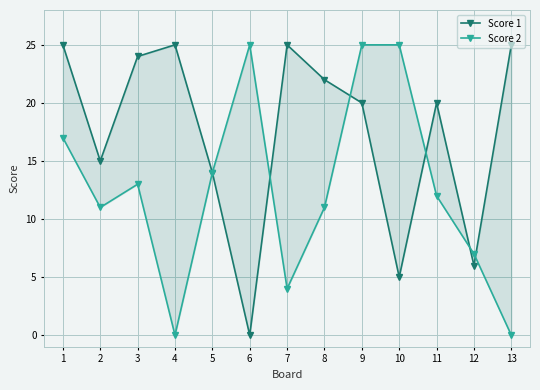

Between 12 and 6, which is larger?

12